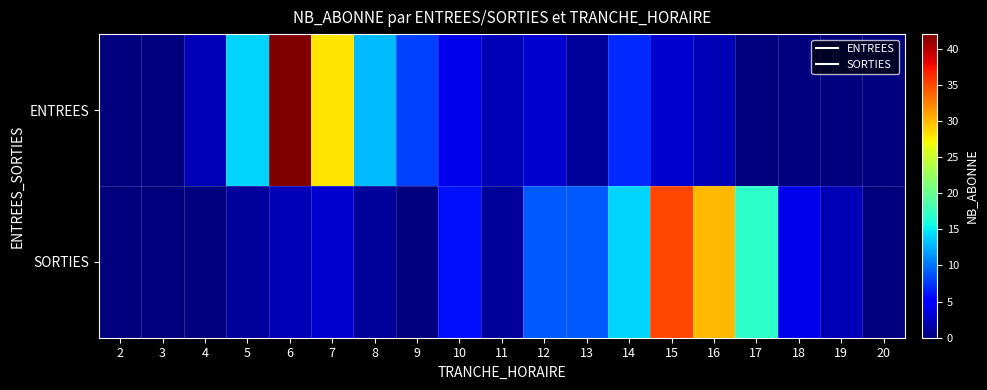

List the series in order of their peak value, highest first.

ENTREES, SORTIES